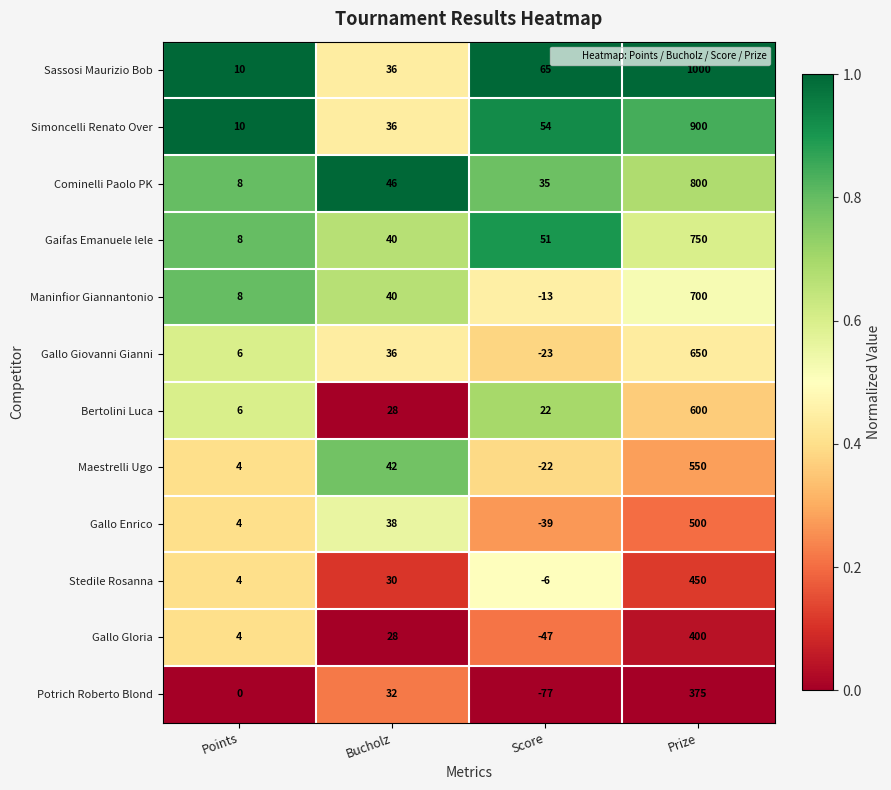

Which series has the largest total across all categories?

Sassosi Maurizio Bob